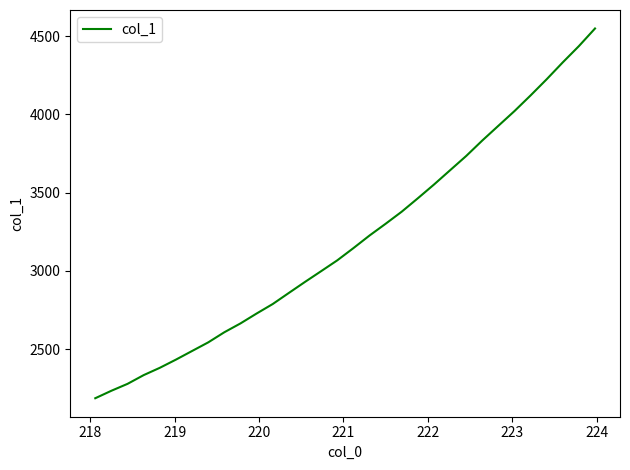

What is the smallest value displayed?

2187.5